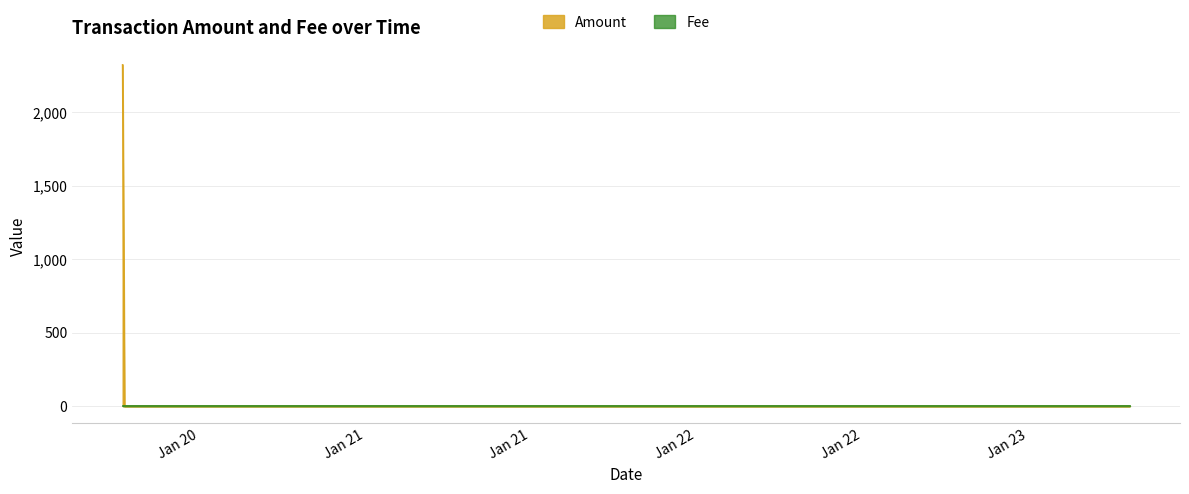

What is the change in value from 2018-01-20 06:27:09 to 2018-01-20 18:13:47?

-2322.9